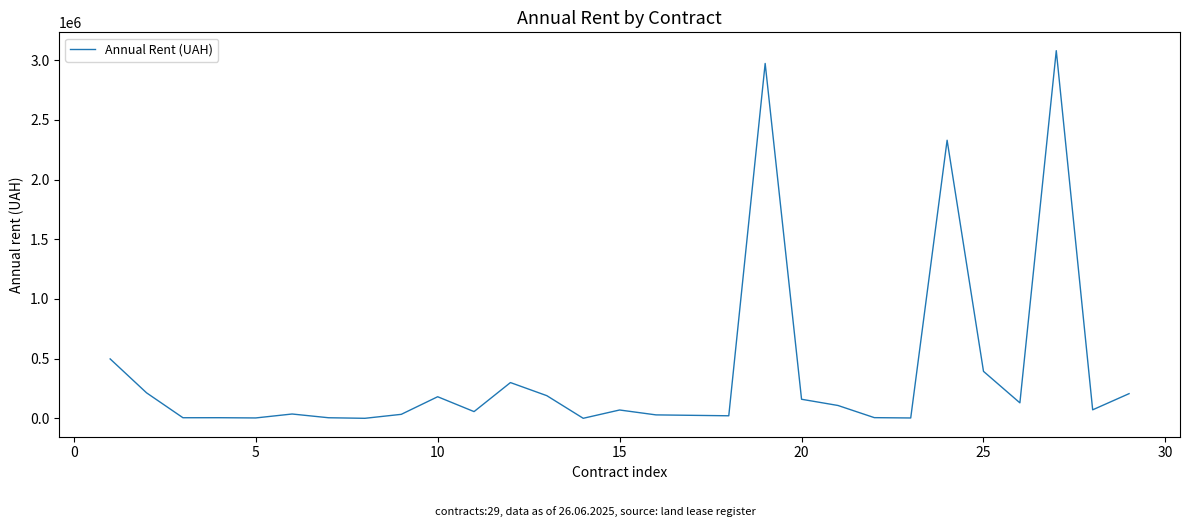

What is the maximum value shown in the chart?

3079091.1